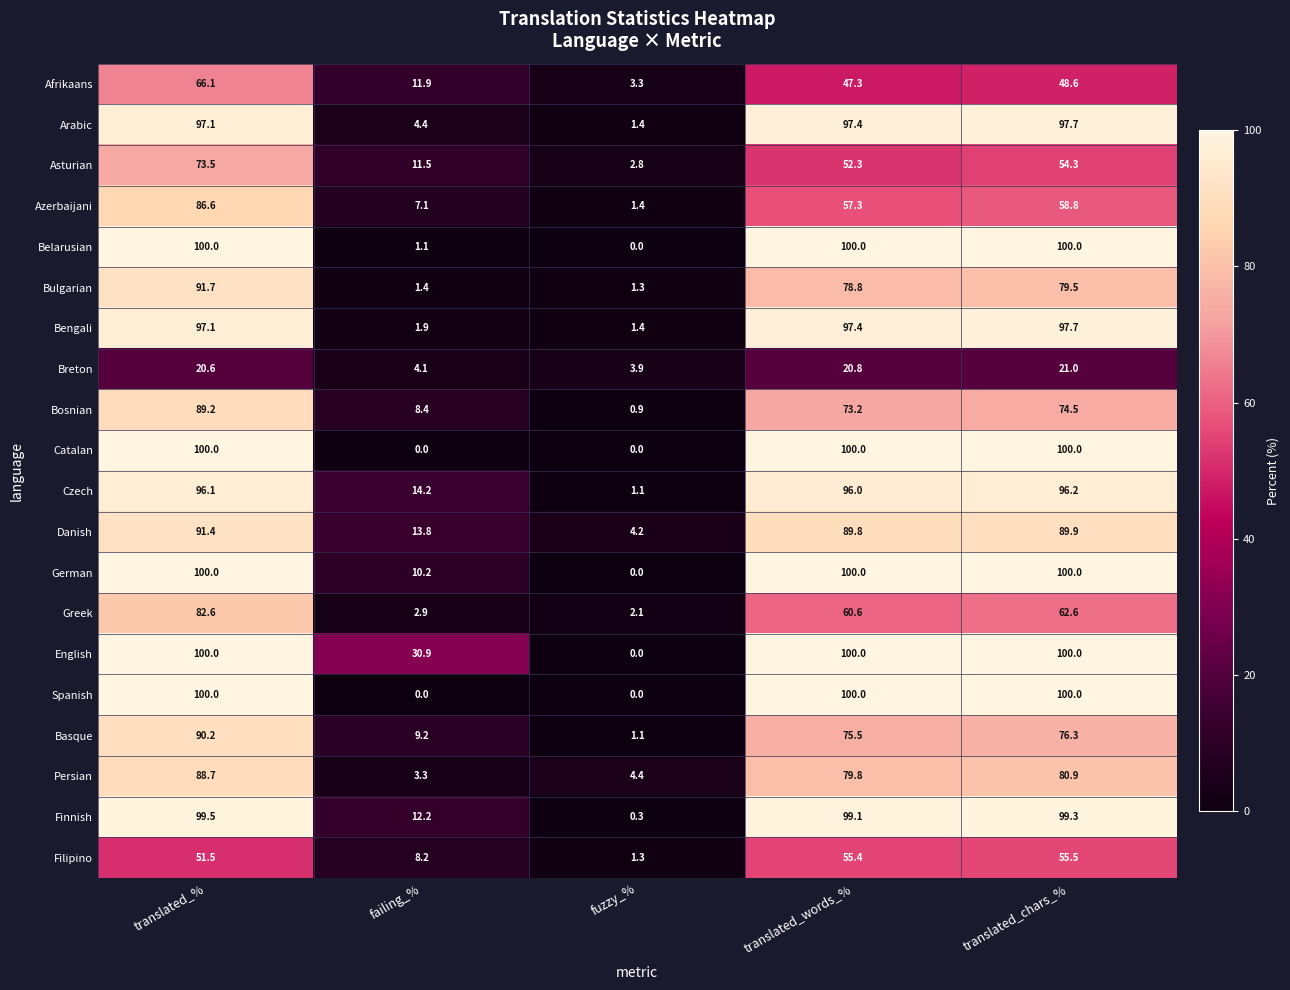

What is the difference between the highest and lowest values at failing_%?

30.9